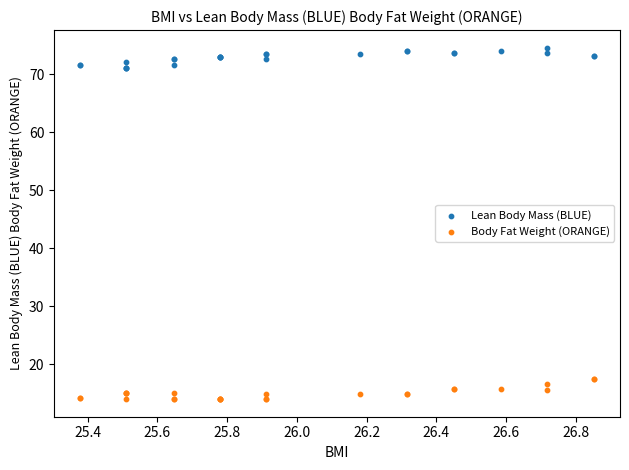

Which series reaches the maximum Y coordinate?

Lean Body Mass (BLUE)